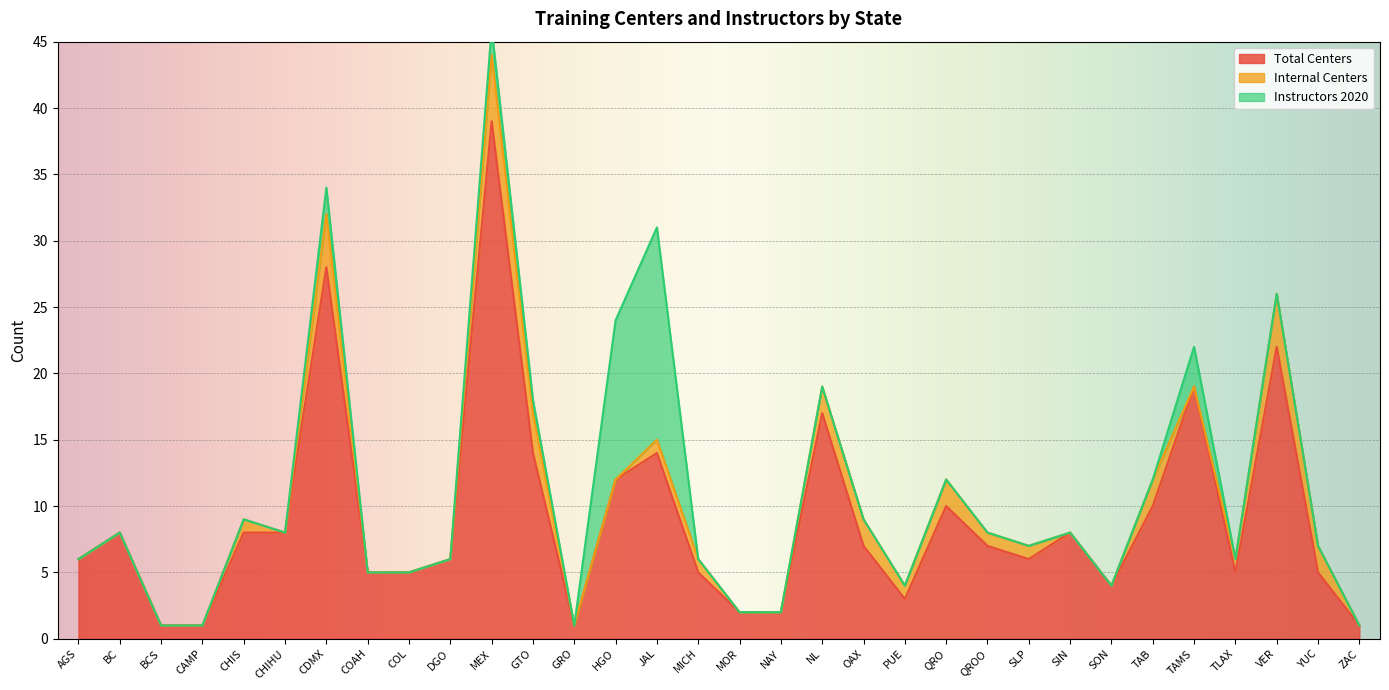

Between which two adjacent categories do Total Centers and Instructors 2020 first intersect?

JAL and MICH